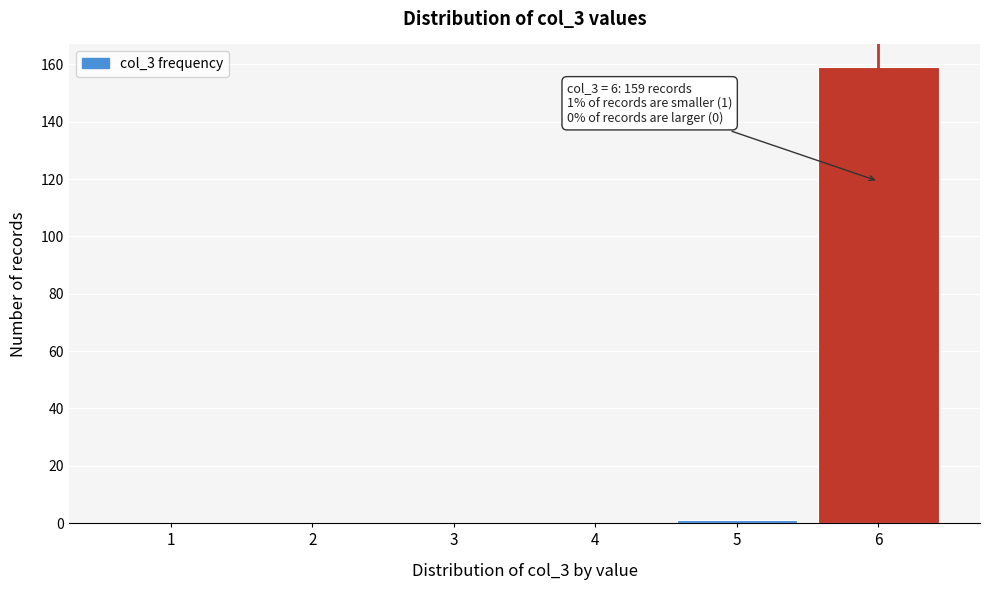

Reading left to right, extract all data points from this chart.

1=0	2=0	3=0	4=0	5=1	6=159